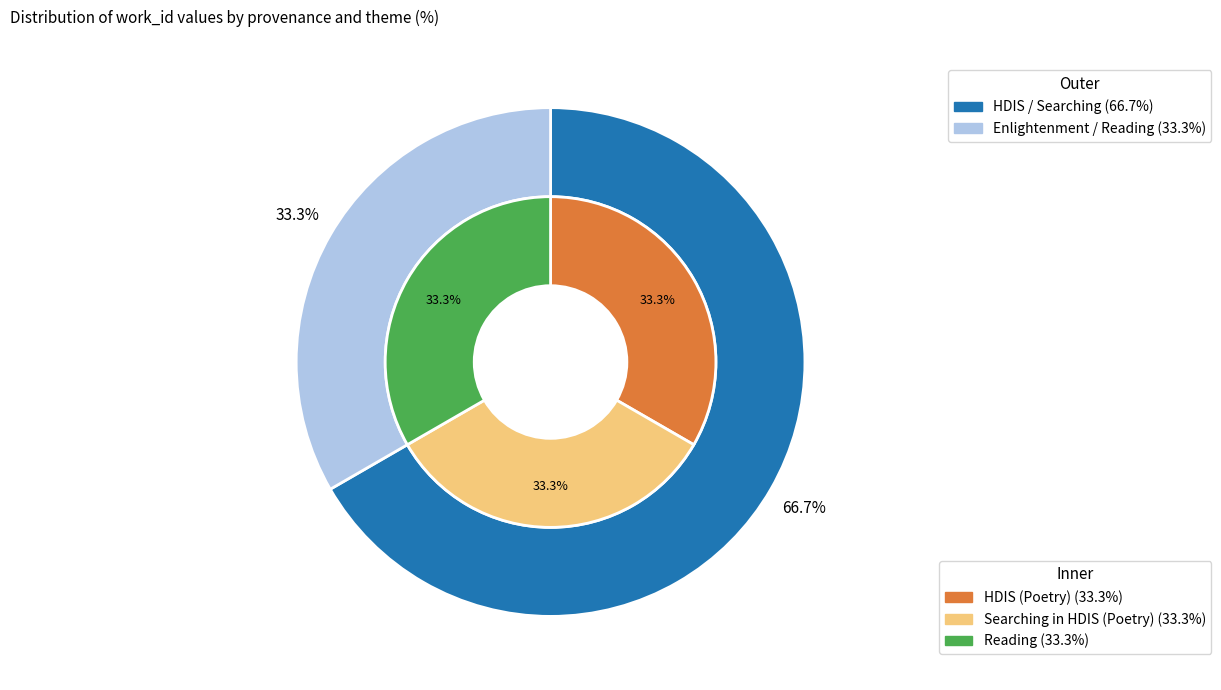

Is it true that HDIS (Poetry) is 18% of the pie?

False